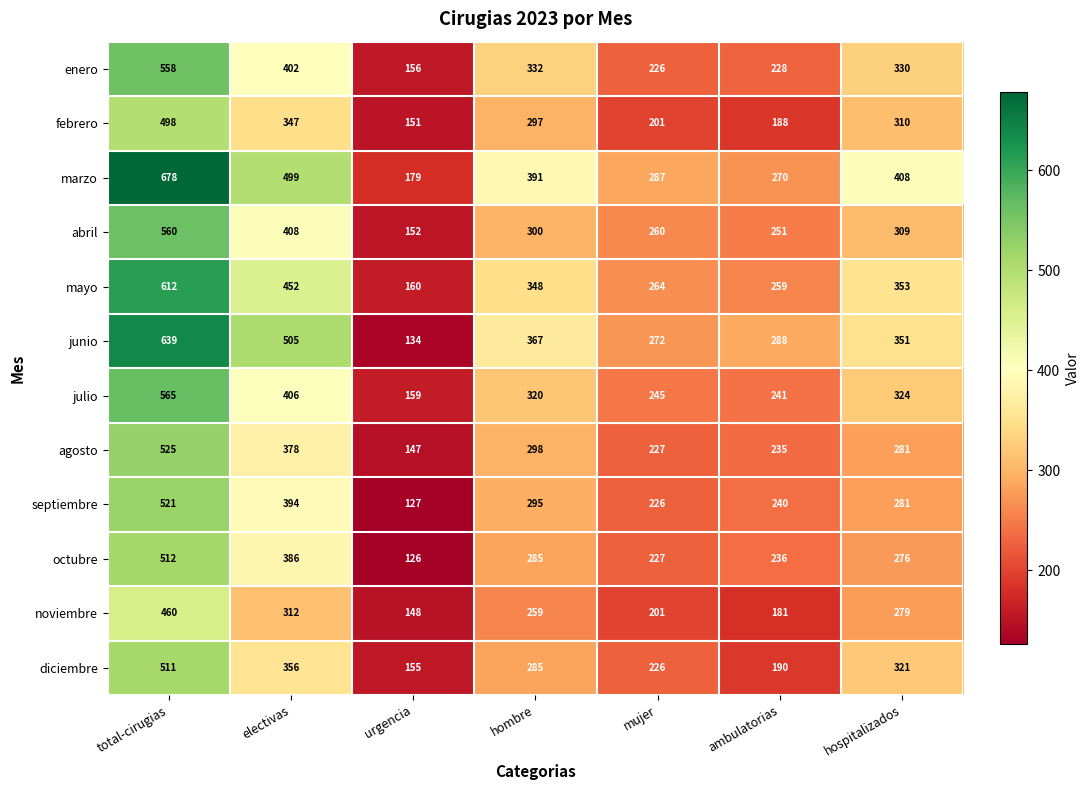

At which label does julio first exceed 320?

total-cirugias